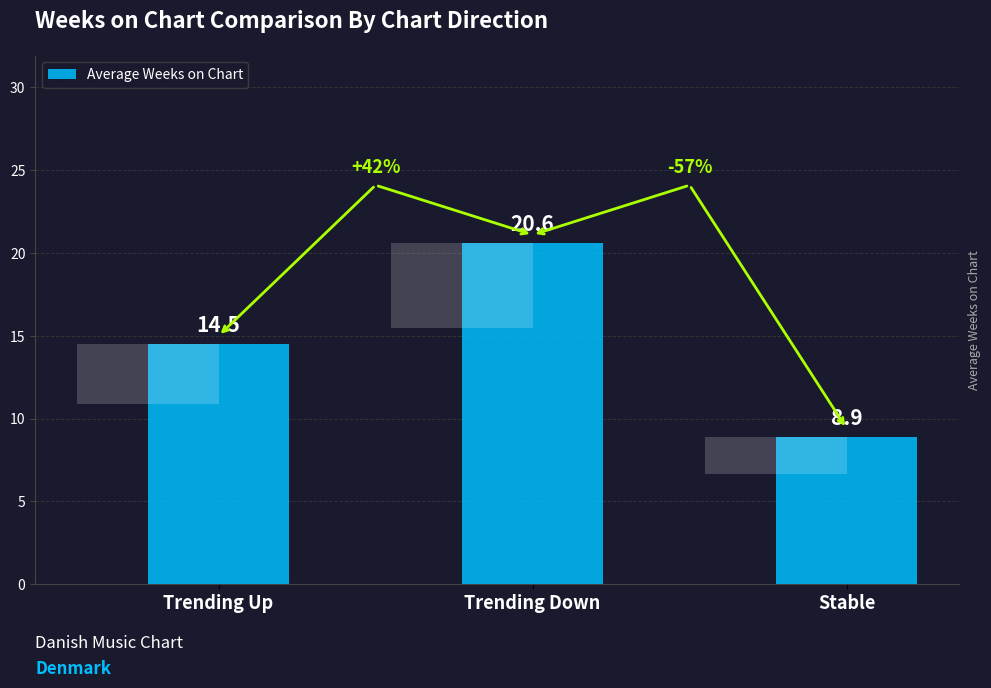

Does the chart contain any negative values?

No